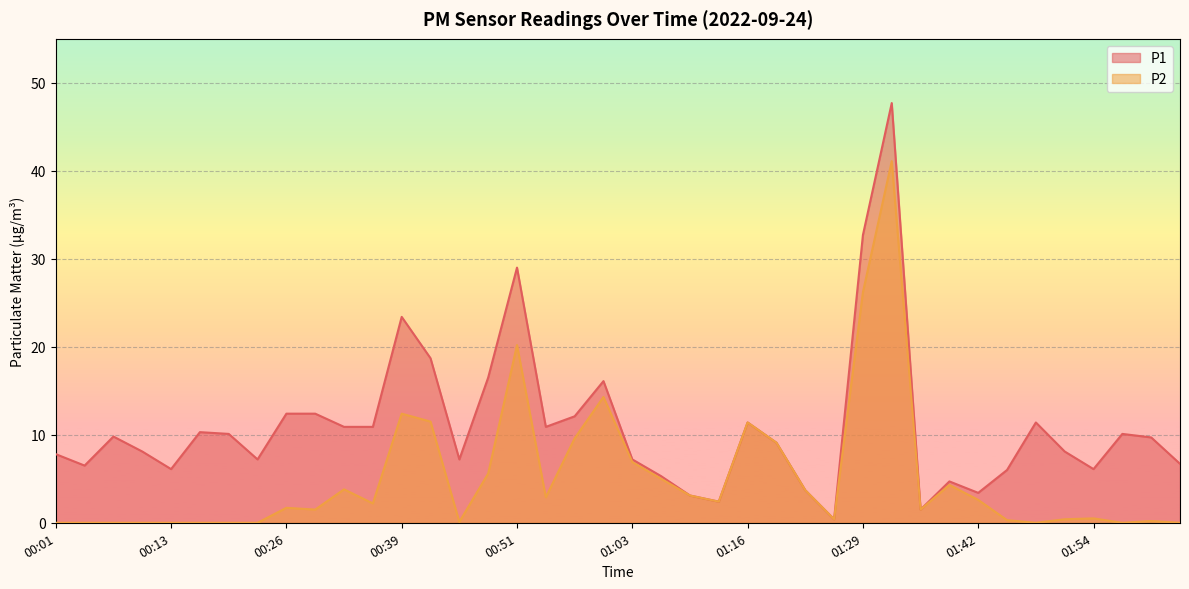

Which series has the widest spread of values?

P1